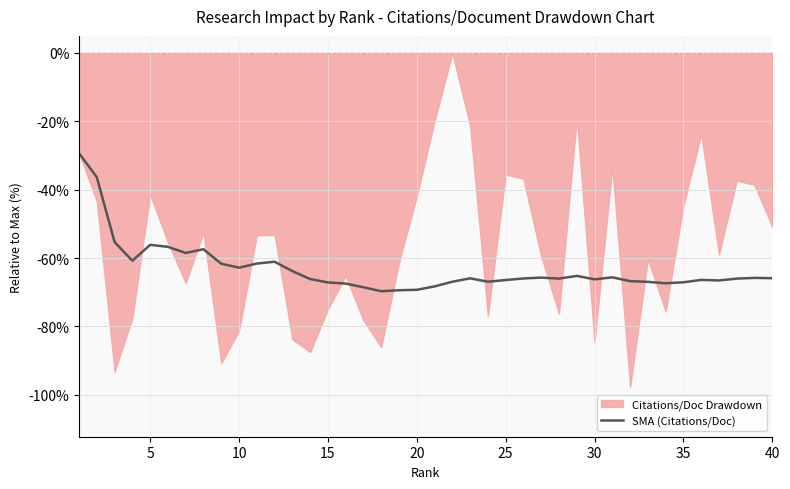

What is the lowest value of the SMA (Citations/Doc) series?

-69.7